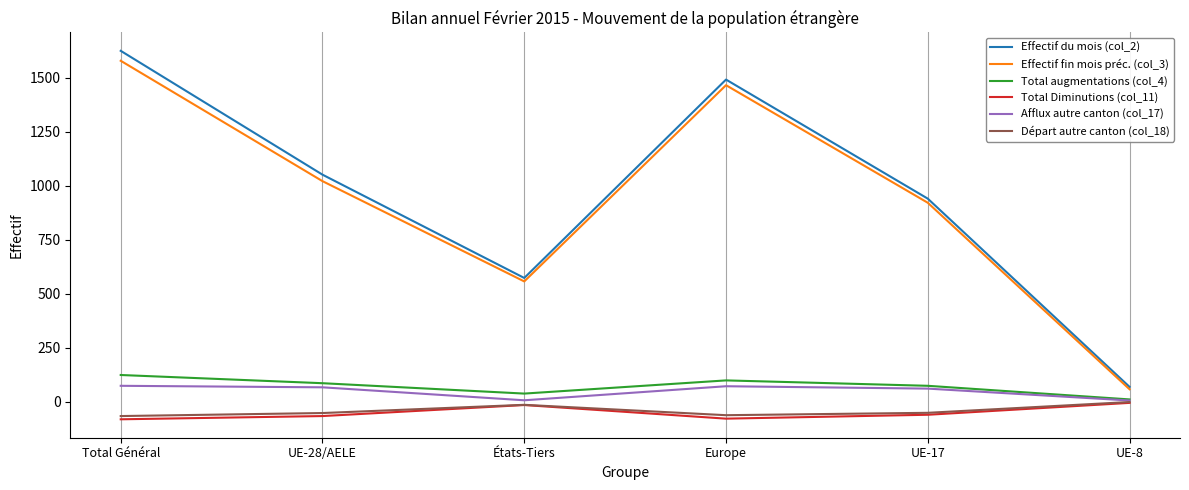

What is the minimum value shown in the chart?

-81